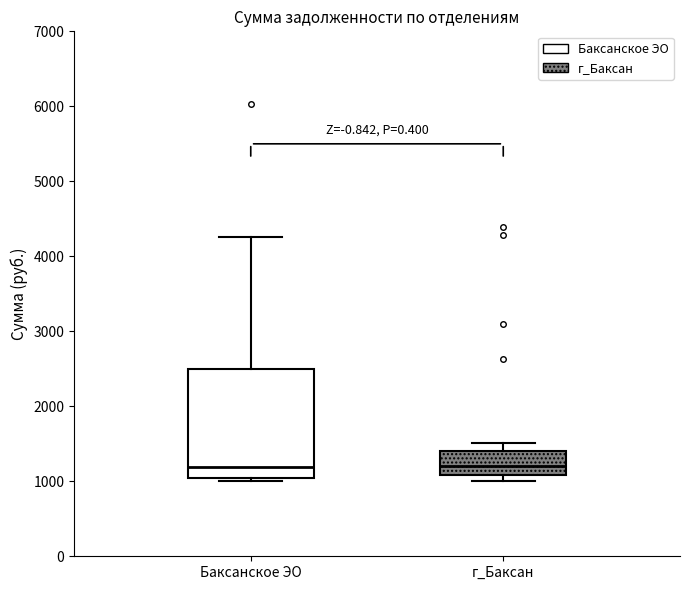

Where does the median line of the box for Баксанское ЭО sit on the y-axis? The values are not printed on the chart, so give them approximately, as read against the axis.

1200